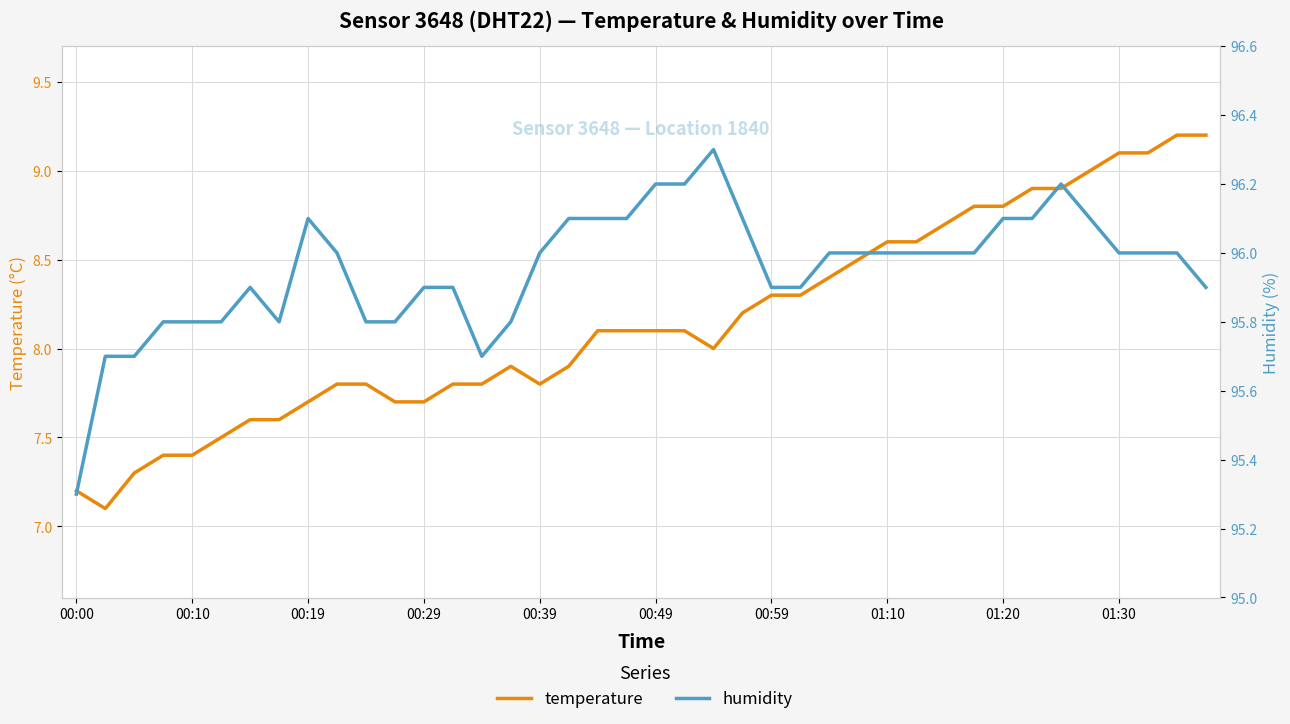

How many data points in humidity are less than 96?

17